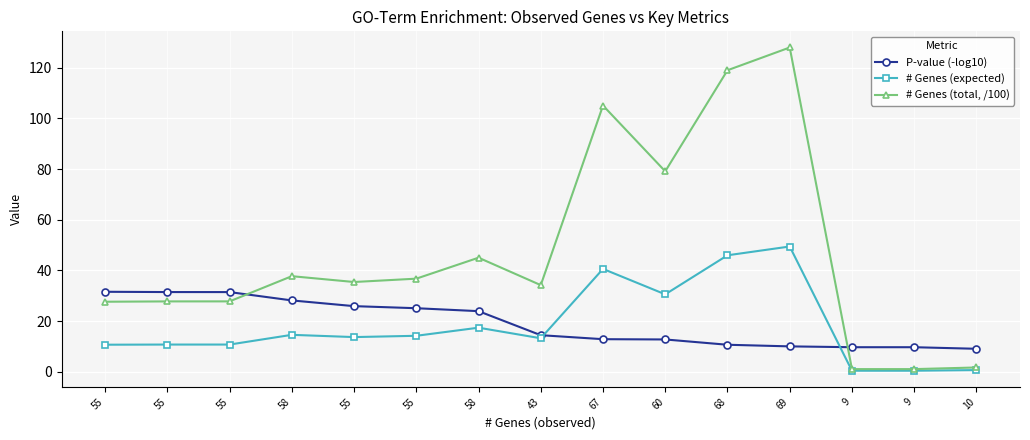

What are all the series names shown in the legend?

P-value (-log10), # Genes (expected), # Genes (total, /100)